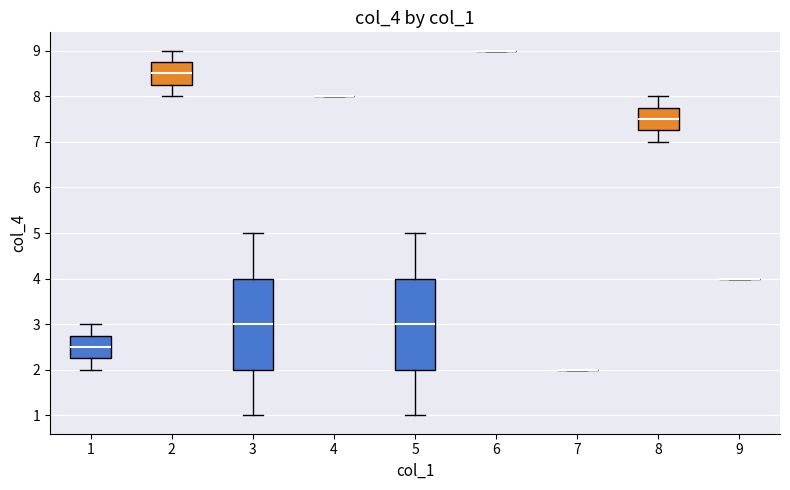

Reading left to right, transcribe this box plot: for each box, give where its median line is, the range the box spans, and where its two whiskers end, as read against the y-axis. The values are not printed on the chart, so give them approximately, as read against the axis.

1: median 2.5, box 2.3 to 2.8, whiskers 2.0 to 3.0
2: median 8.5, box 8.3 to 8.8, whiskers 8.0 to 9.0
3: median 3.0, box 2.0 to 4.0, whiskers 1.0 to 5.0
4: box collapsed to a line at 8.0, whiskers 8.0 to 8.0
5: median 3.0, box 2.0 to 4.0, whiskers 1.0 to 5.0
6: box collapsed to a line at 9.0, whiskers 9.0 to 9.0
7: box collapsed to a line at 2.0, whiskers 2.0 to 2.0
8: median 7.5, box 7.3 to 7.8, whiskers 7.0 to 8.0
9: box collapsed to a line at 4.0, whiskers 4.0 to 4.0